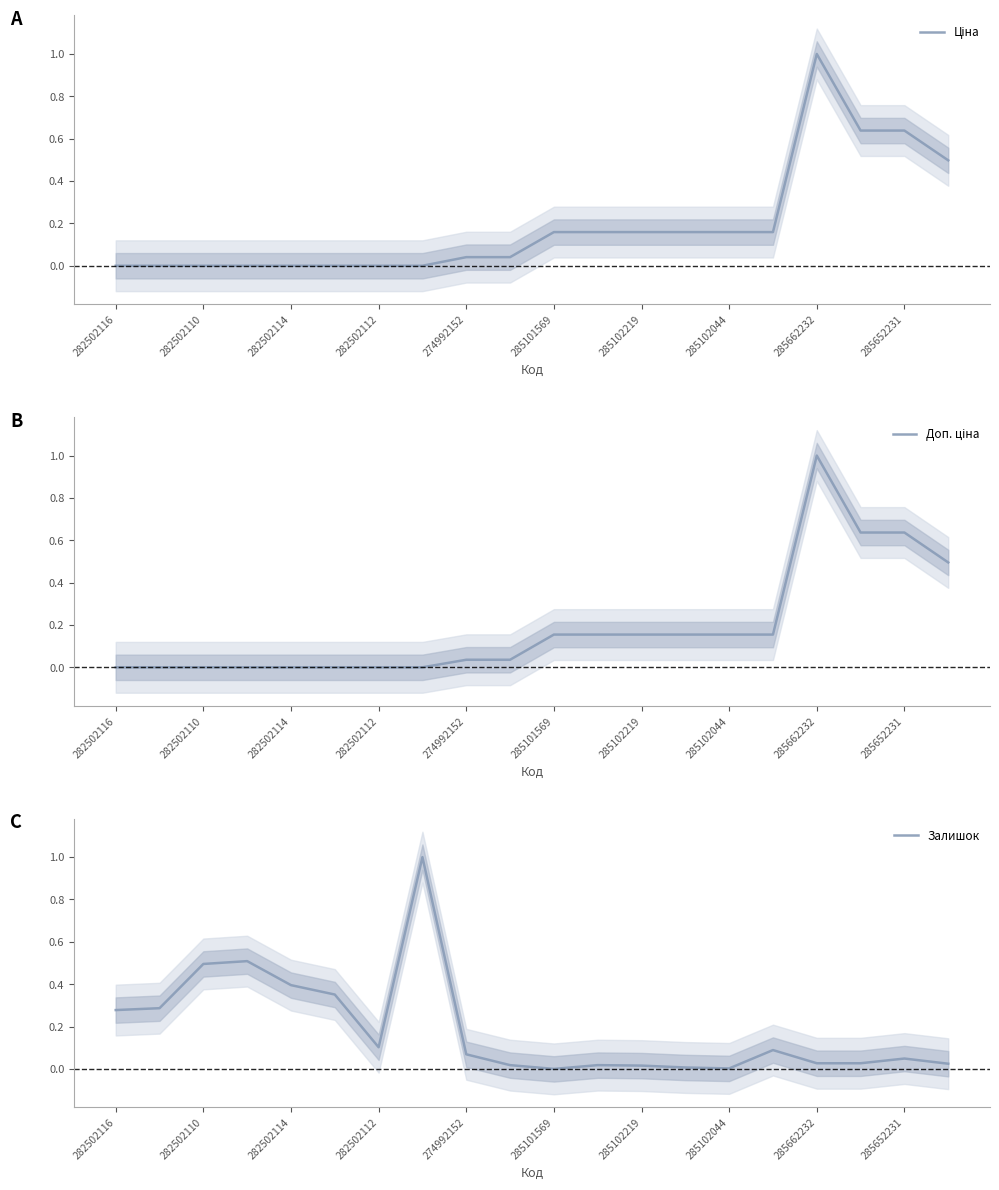

What is the highest value of the Залишок series?

1.0